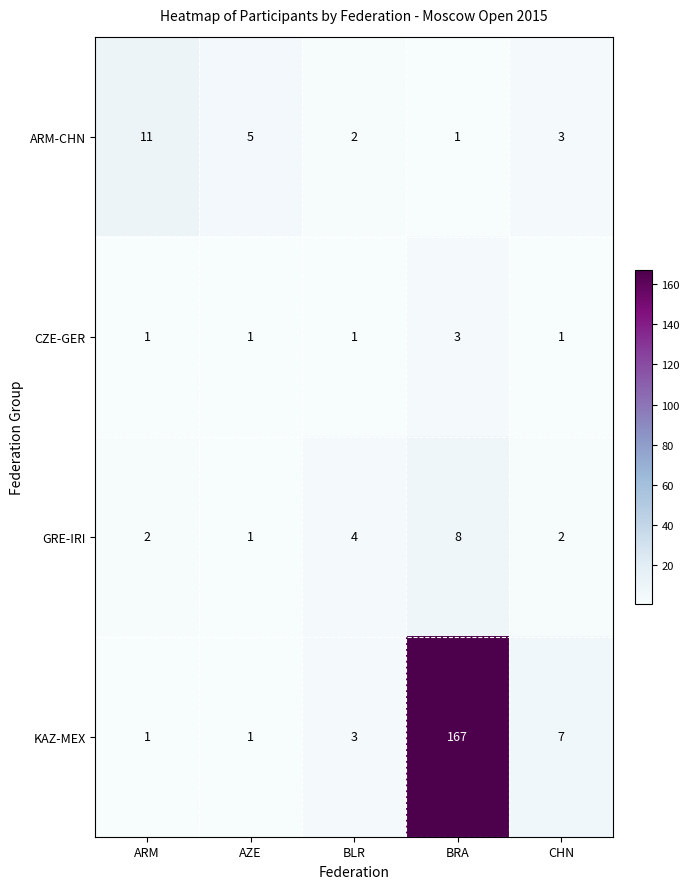

Which series has the largest total across all categories?

KAZ-MEX